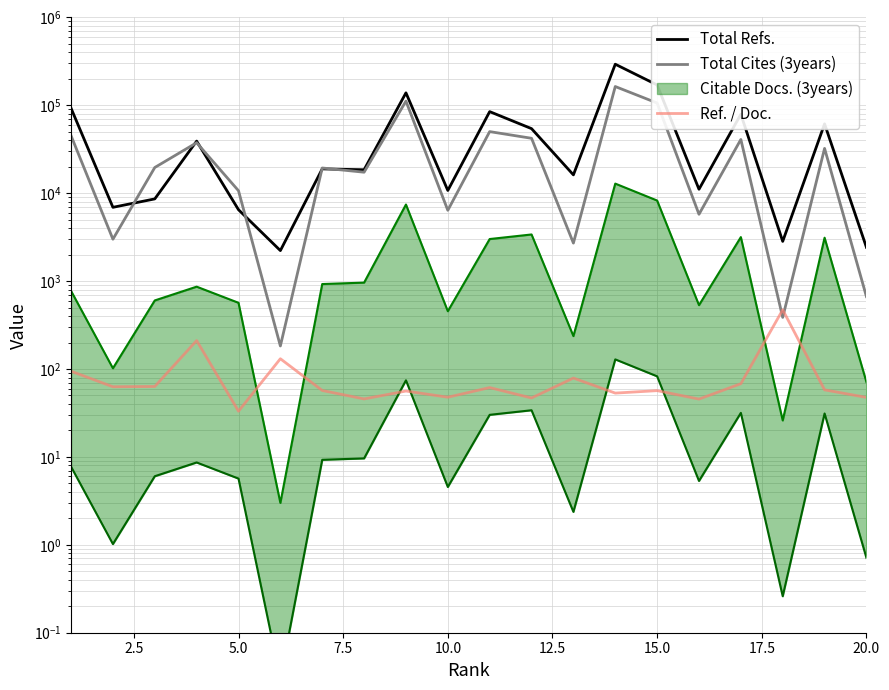

True or false: Total Refs. and Total Cites (3years) intersect in this chart.

True